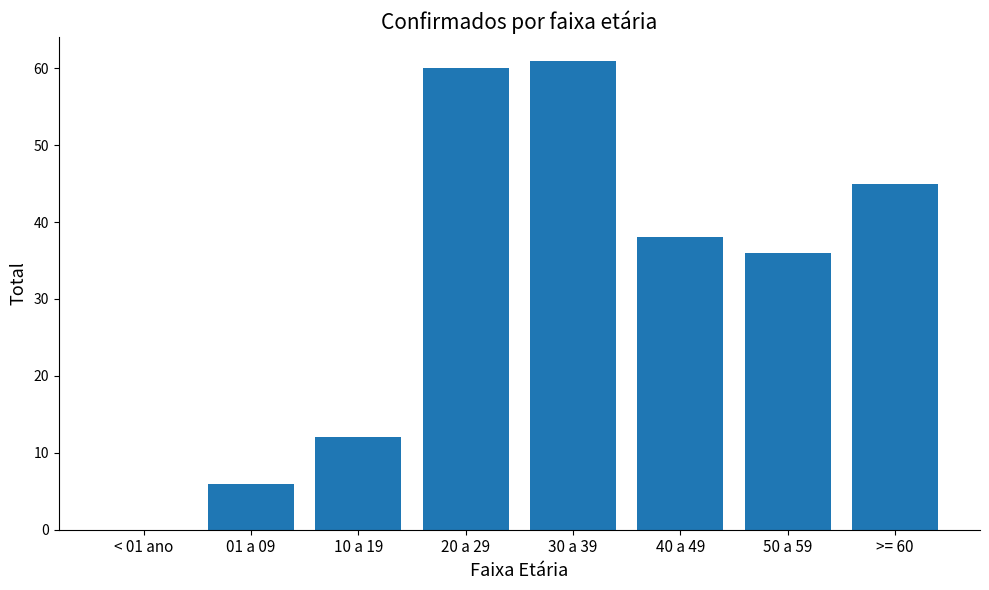

Reading left to right, list all the values displayed in this chart.

0	6	12	60	61	38	36	45